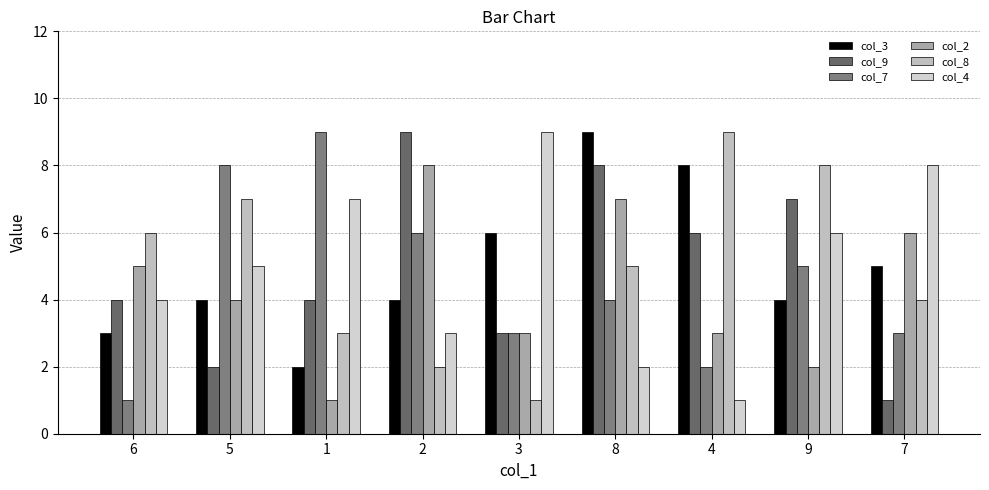

Reading left to right, extract all data points from this chart.

col_3: 3	4	2	4	6	9	8	4	5
col_9: 4	2	4	9	3	8	6	7	1
col_7: 1	8	9	6	3	4	2	5	3
col_2: 5	4	1	8	3	7	3	2	6
col_8: 6	7	3	2	1	5	9	8	4
col_4: 4	5	7	3	9	2	1	6	8